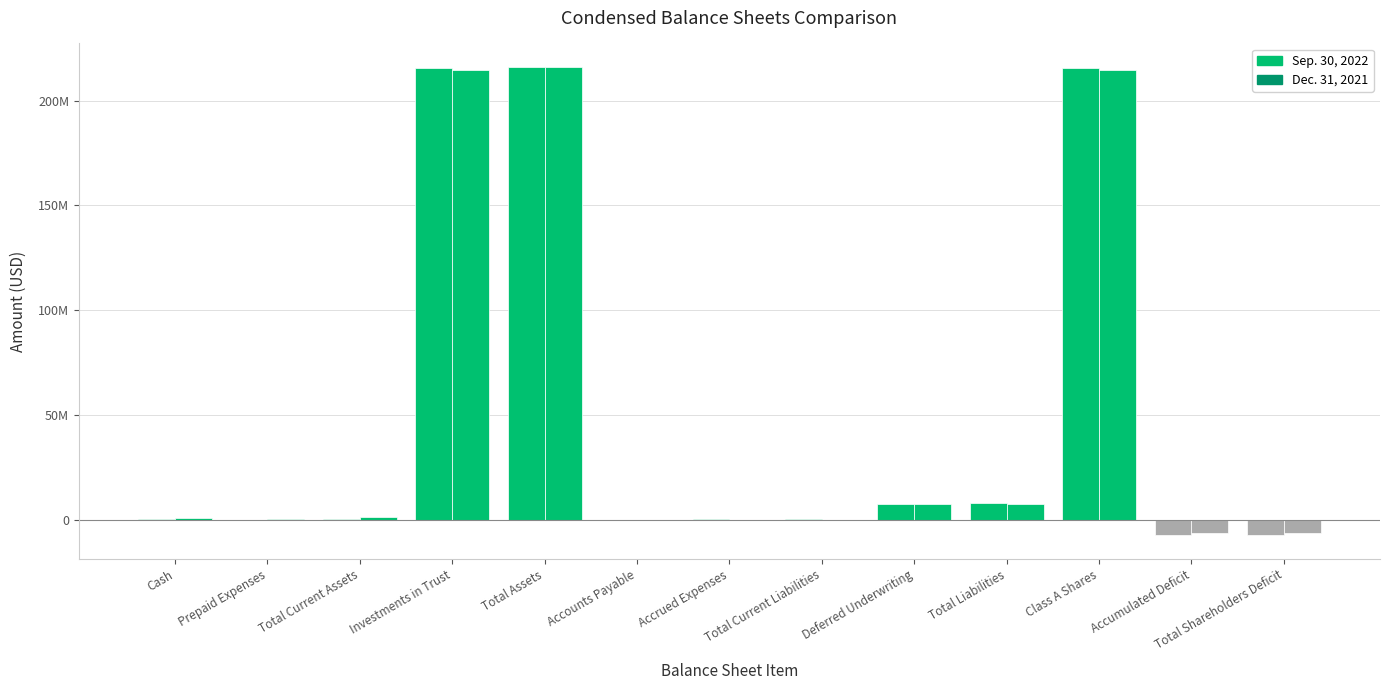

Is the value of Sep. 30, 2022 at Total Assets greater than the value of Dec. 31, 2021 at Total Liabilities?

Yes